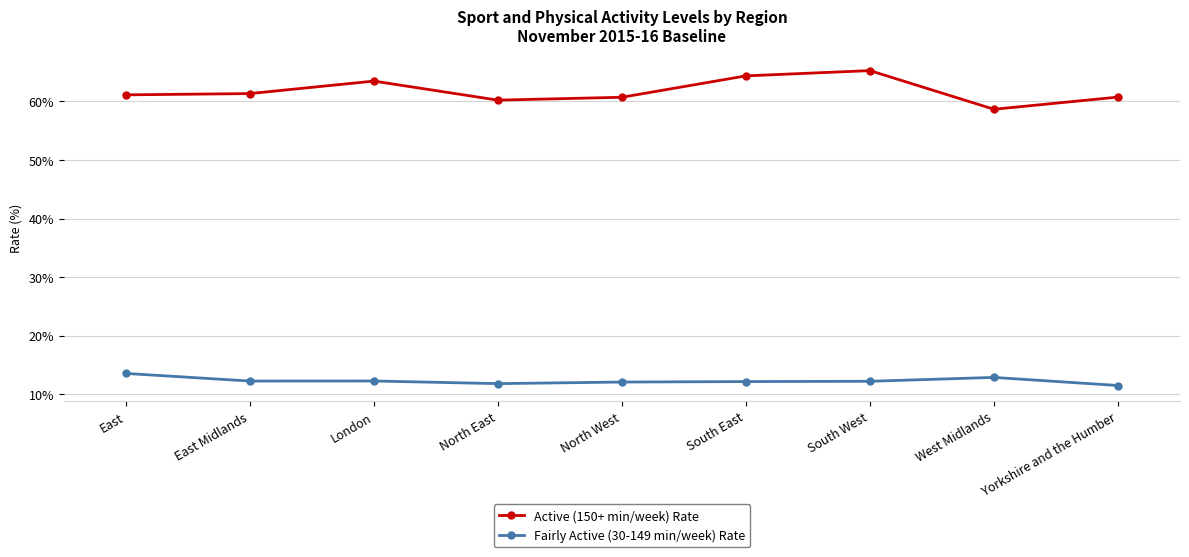

At which category does Active (150+ min/week) Rate reach its first local peak?

London